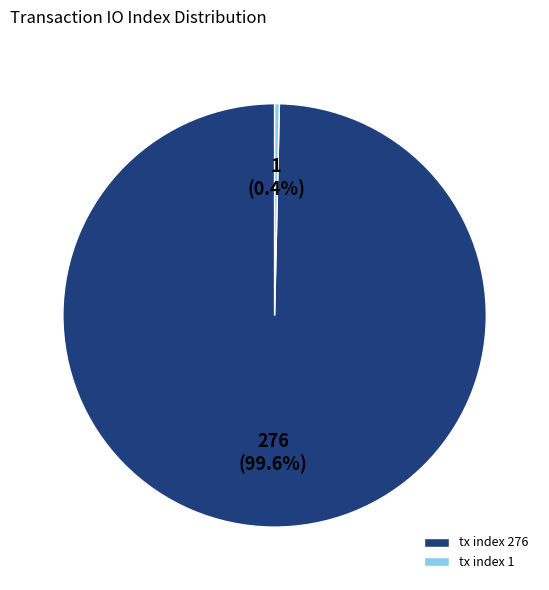

What is the largest slice in the pie chart?

tx index 276